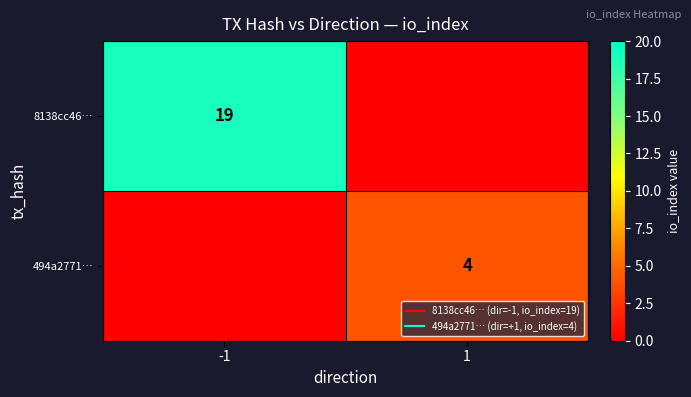

Is it true that 494a2771… equals -3 at -1?

False